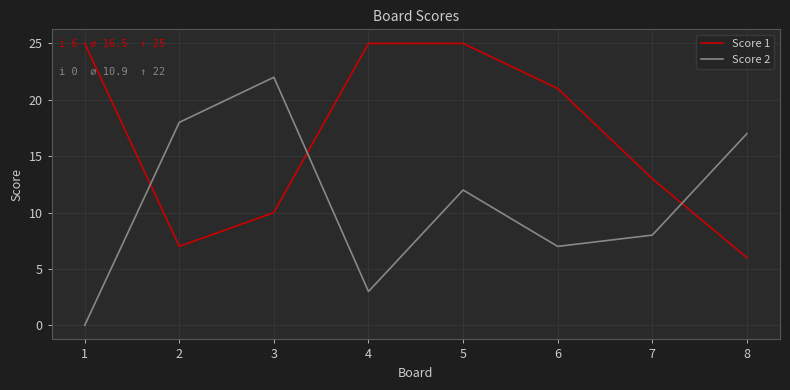

True or false: Score 1 has a value of 10 at 3.

True